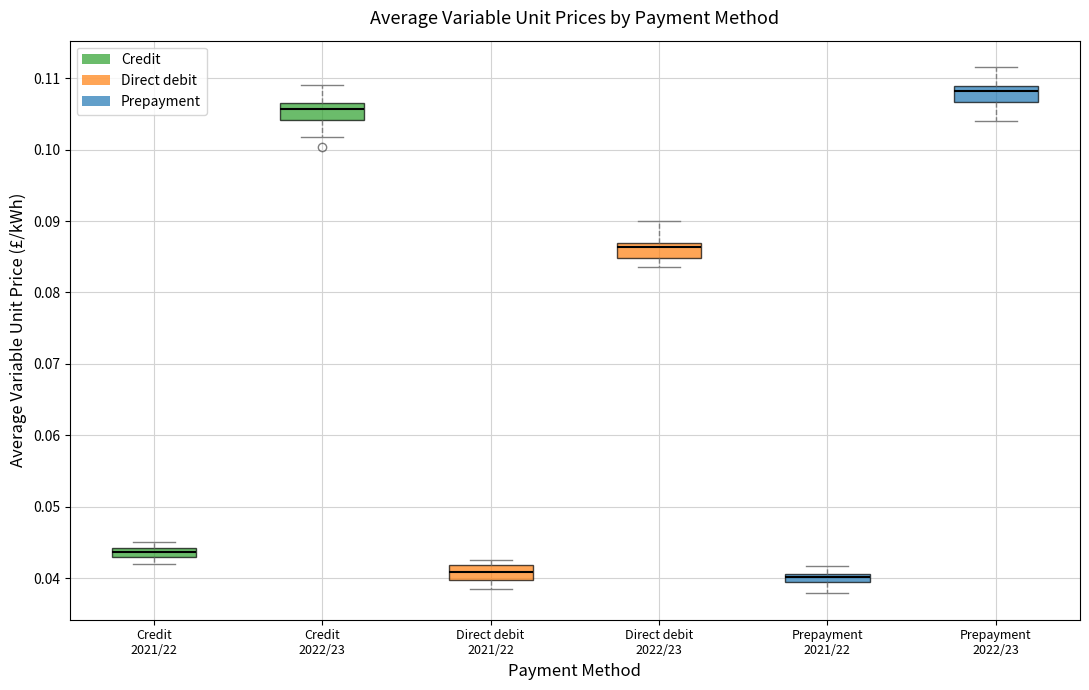

Where does the lower whisker of the box for Credit 2022/23 end on the y-axis? The values are not printed on the chart, so give them approximately, as read against the axis.

0.102